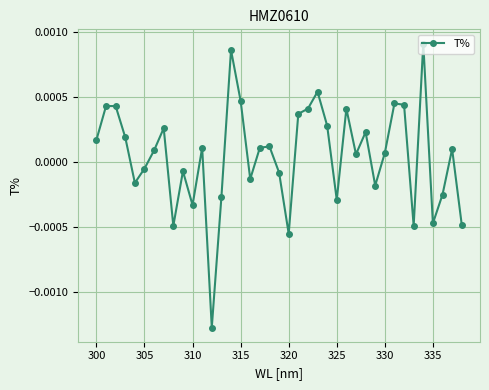

True or false: there are more than 0 points higher than both neighbors.

True